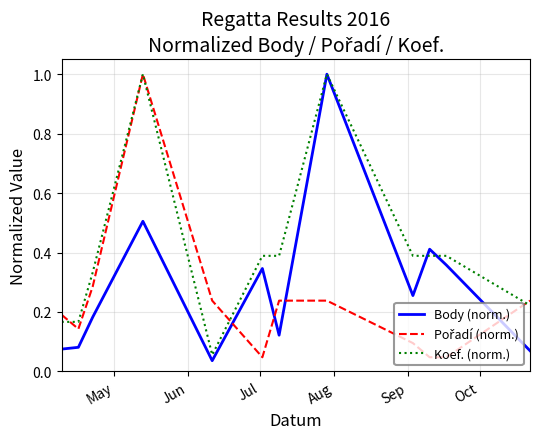

Which series has the largest total across all categories?

Koef. (norm.)